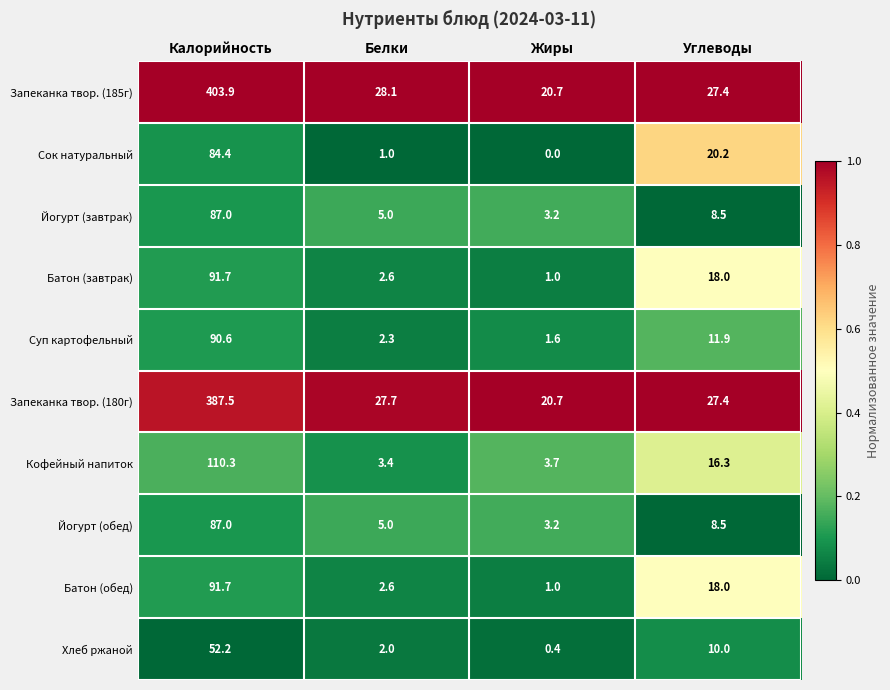

True or false: Суп картофельный has a value of 90.6 at Калорийность.

True